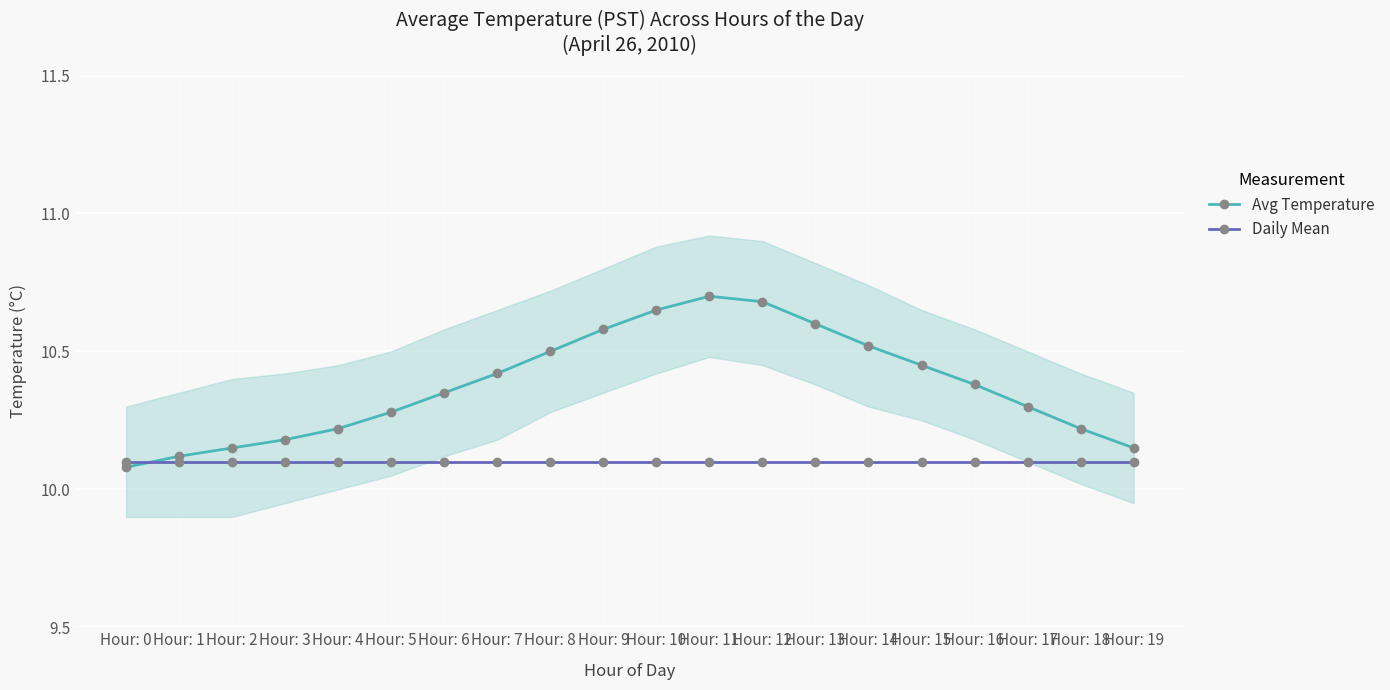

True or false: Avg Temperature and Daily Mean cross at least once.

True